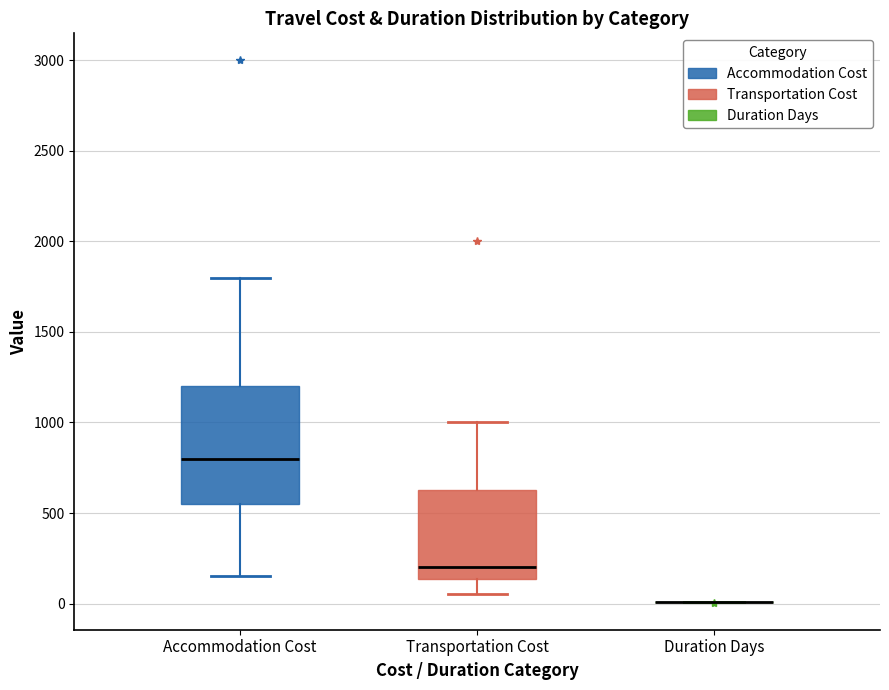

Reading left to right, transcribe this box plot: for each box, give where its median line is, the range the box spans, and where its two whiskers end, as read against the y-axis. The values are not printed on the chart, so give them approximately, as read against the axis.

Accommodation Cost: median 800, box 550 to 1200, whiskers 150 to 1800
Transportation Cost: median 200, box 150 to 650, whiskers 50 to 1000
Duration Days: box collapsed to a line at 0, whiskers 0 to 0